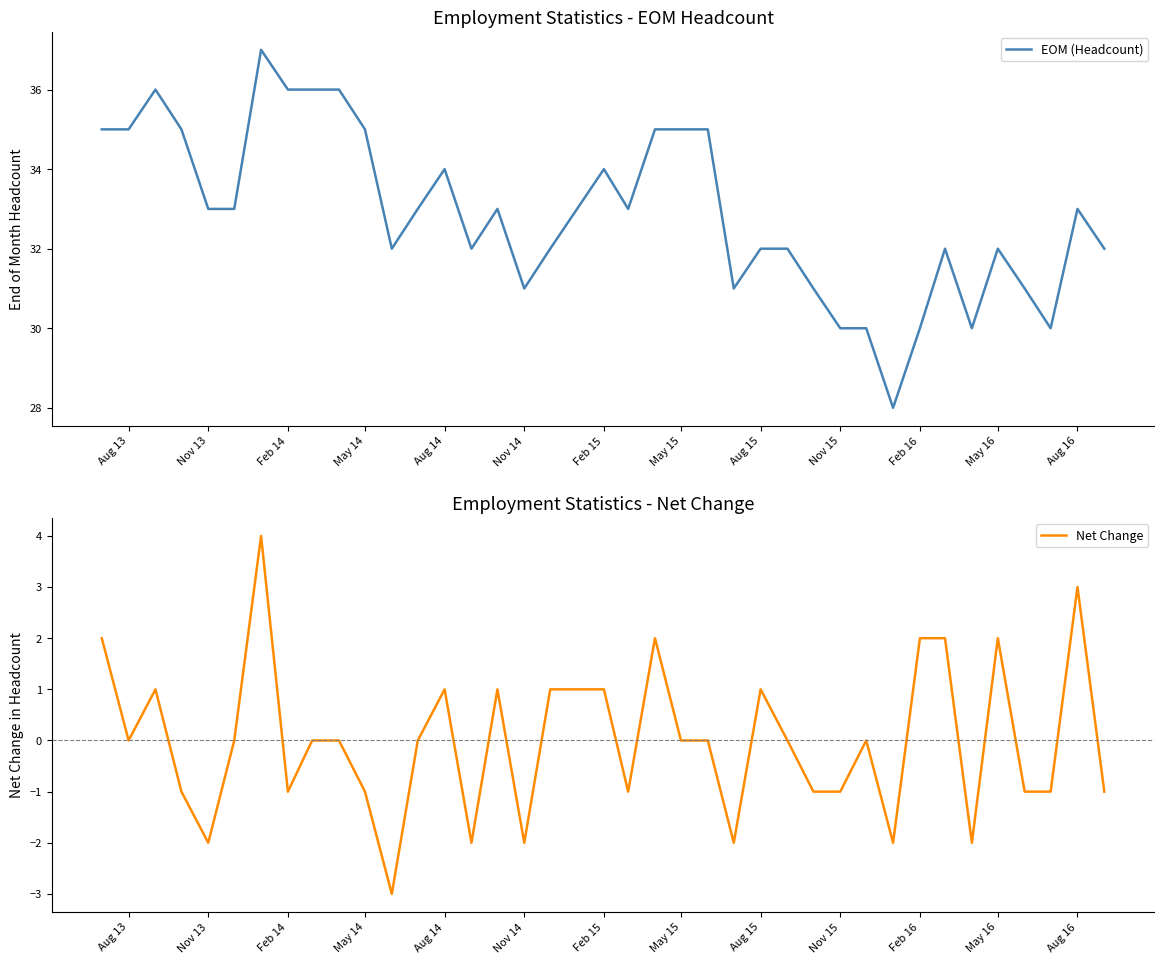

List the series in order of their overall mean, lowest first.

Net Change, EOM (Headcount)